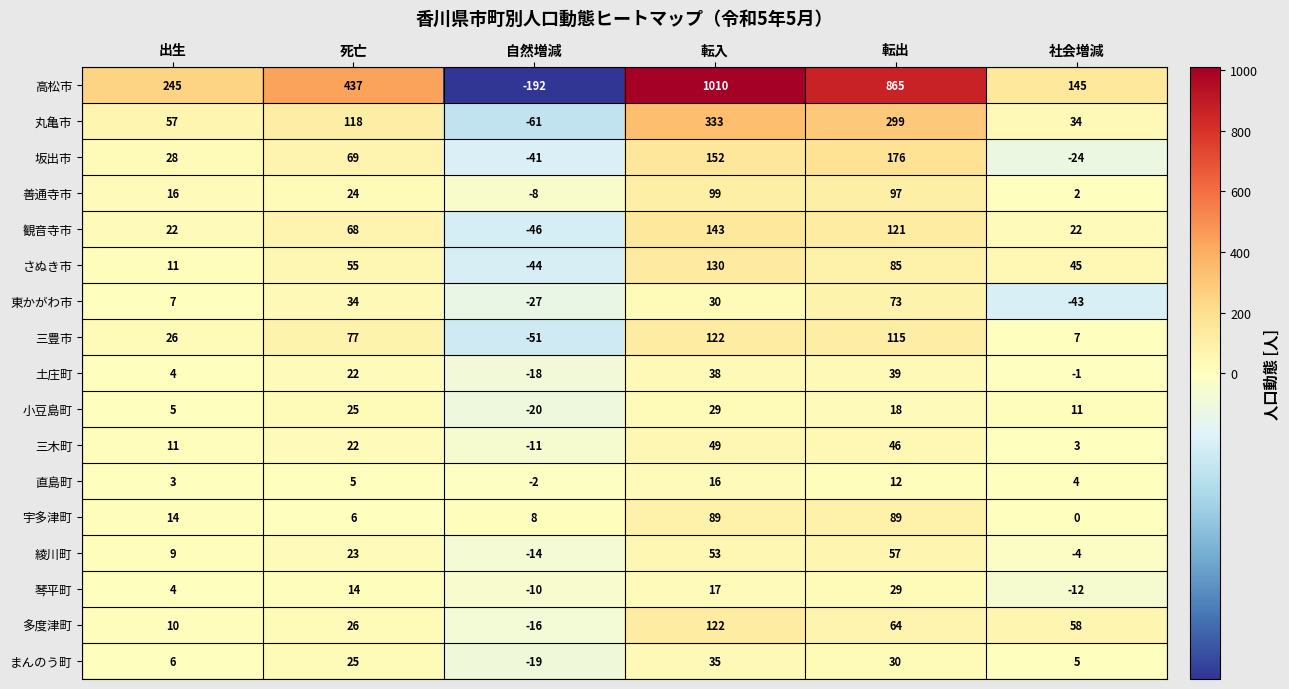

Count the number of categories in the chart.

6